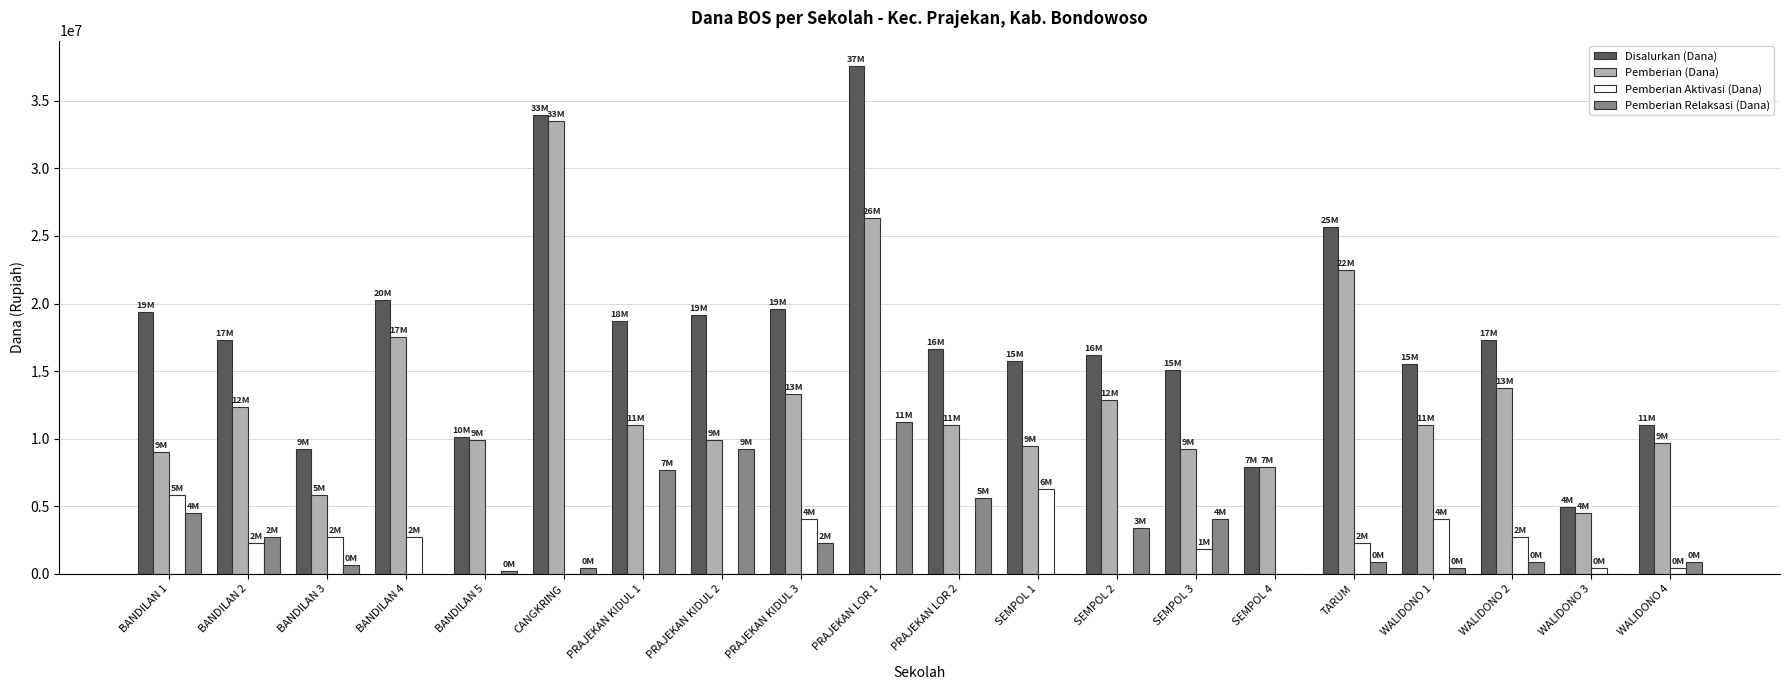

What is the sum of all Pemberian Relaksasi (Dana) values?

55125000